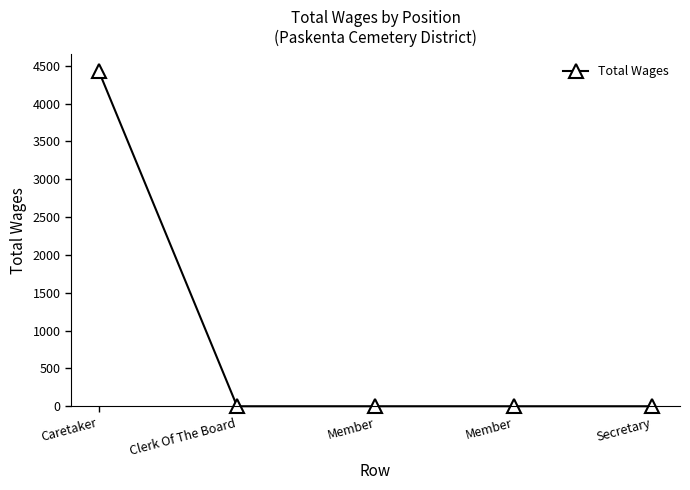

How many series are shown in this chart?

1